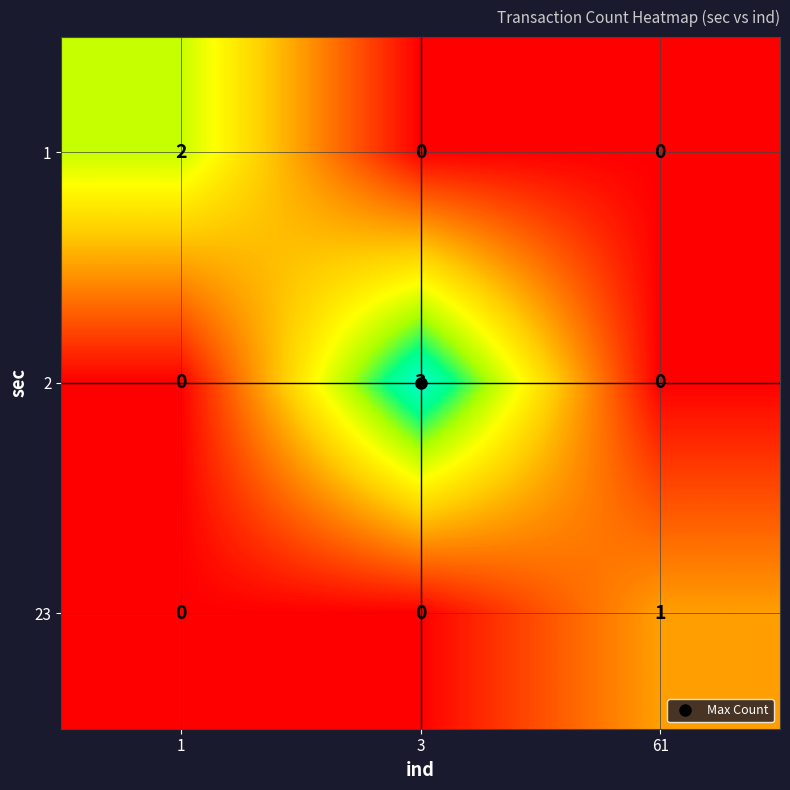

Rank the series by their average value, from highest to lowest.

2, 1, 23